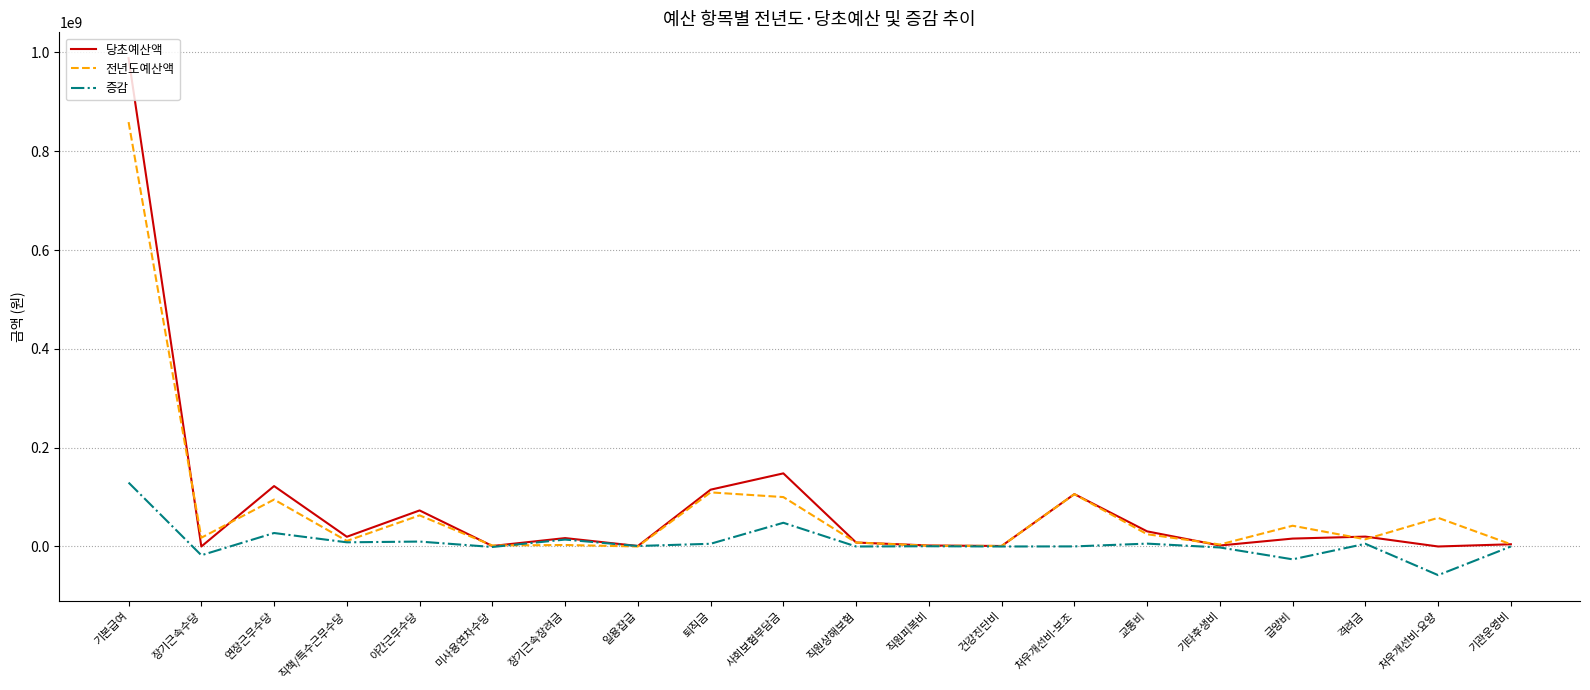

What is the minimum value shown in the chart?

-58000000